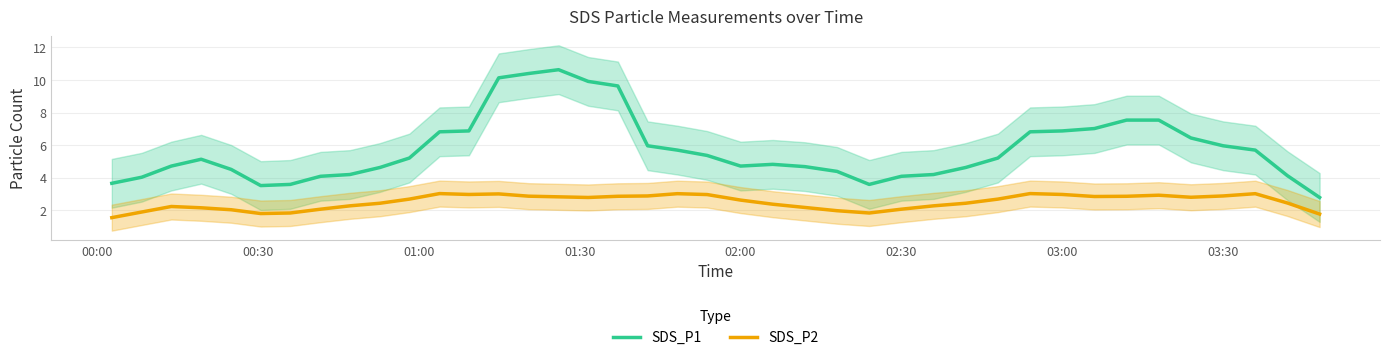

True or false: SDS_P2 and SDS_P1 cross at least once.

False